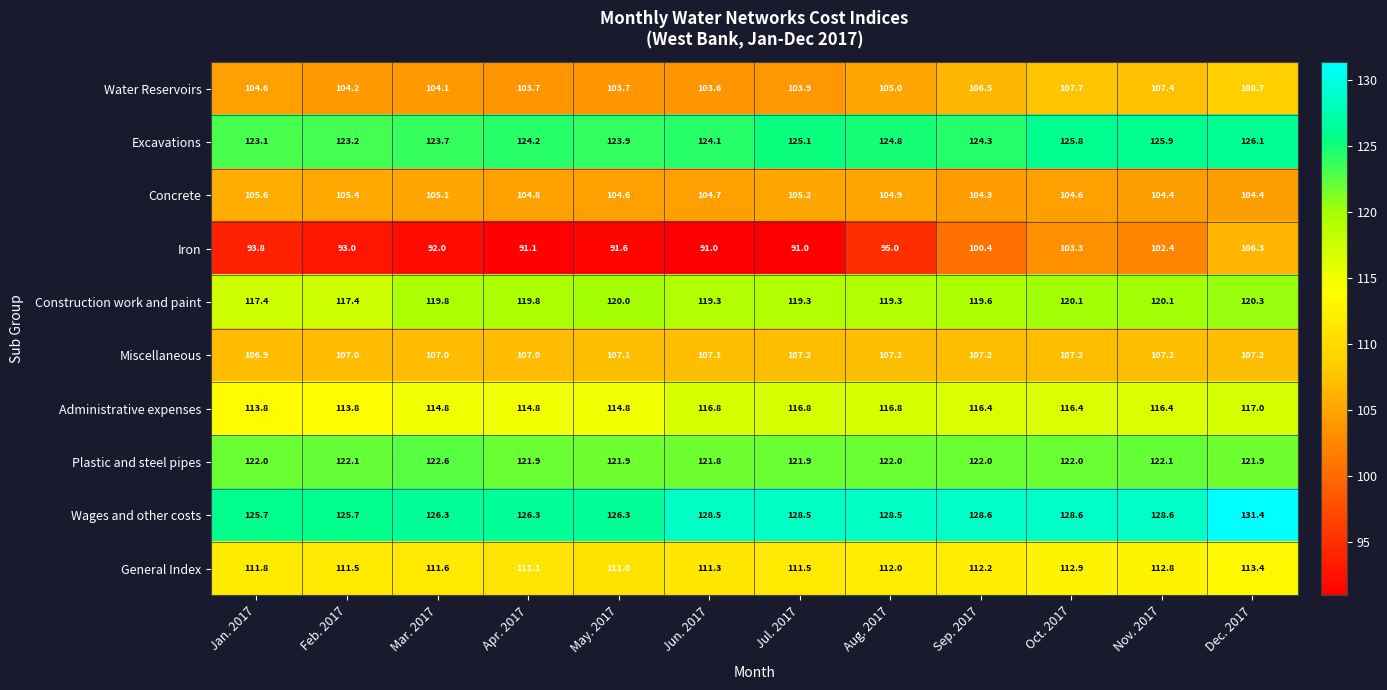

True or false: Iron has a value of 93.0 at Feb. 2017.

True